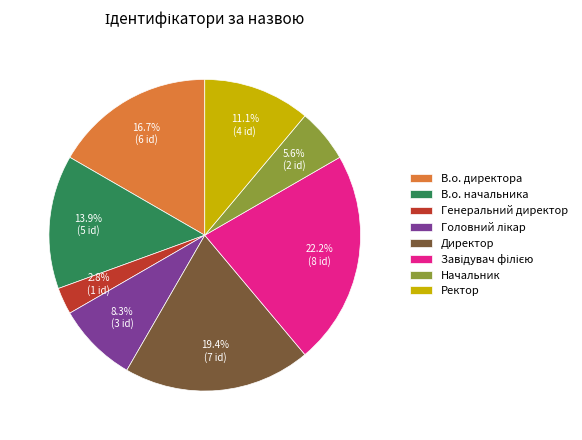

Does any single category account for the majority?

No